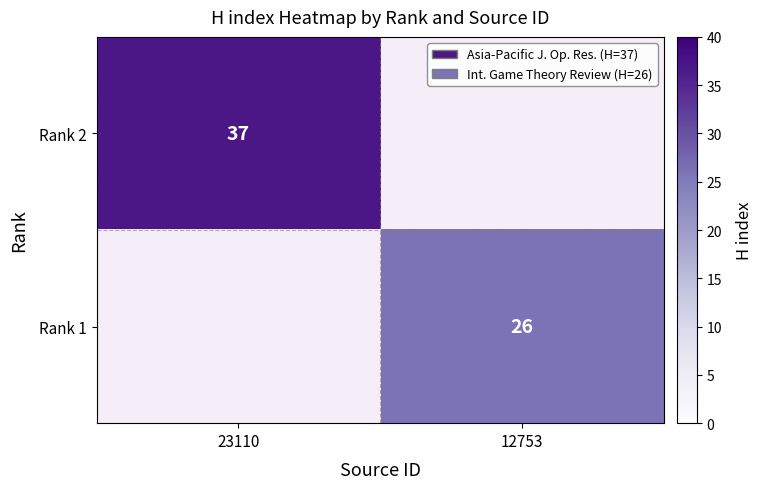

Is it true that Rank 1 equals 10 at 12753?

False